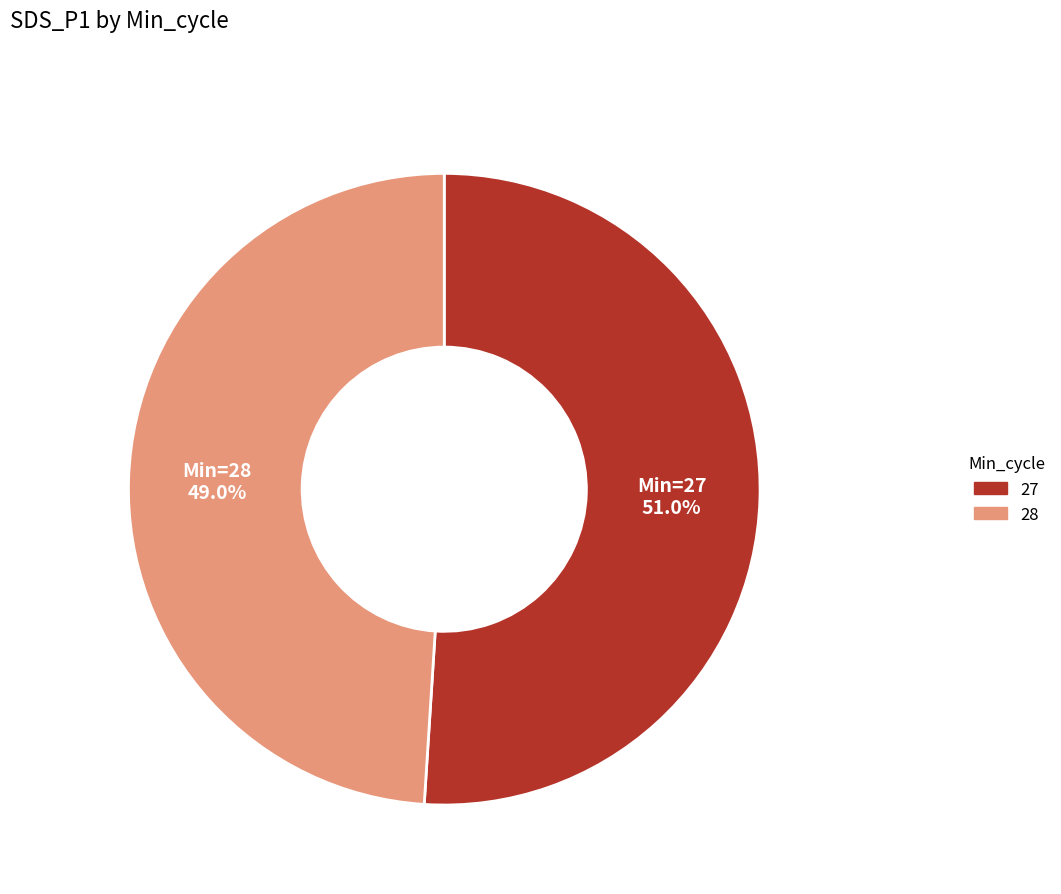

Is there a majority slice in this chart?

Yes